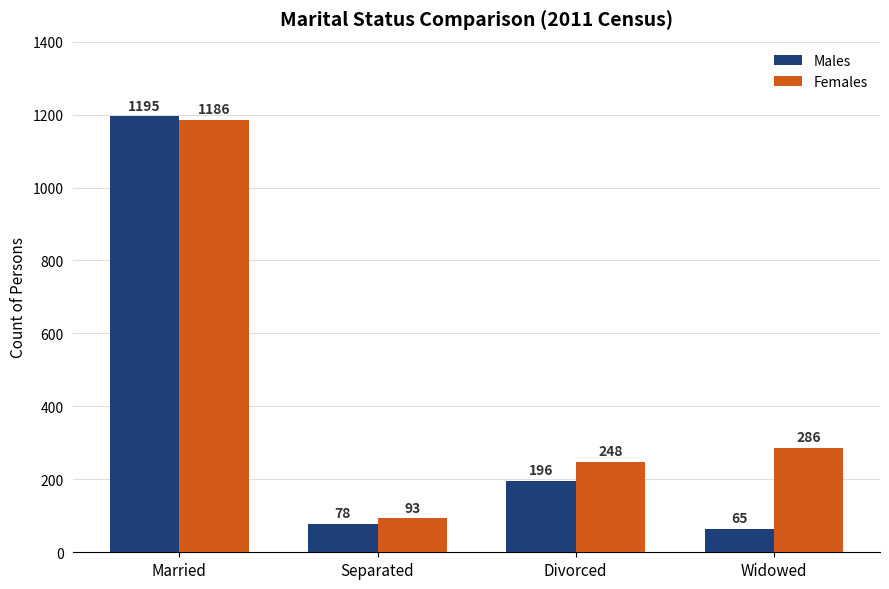

What is the greatest value displayed?

1195